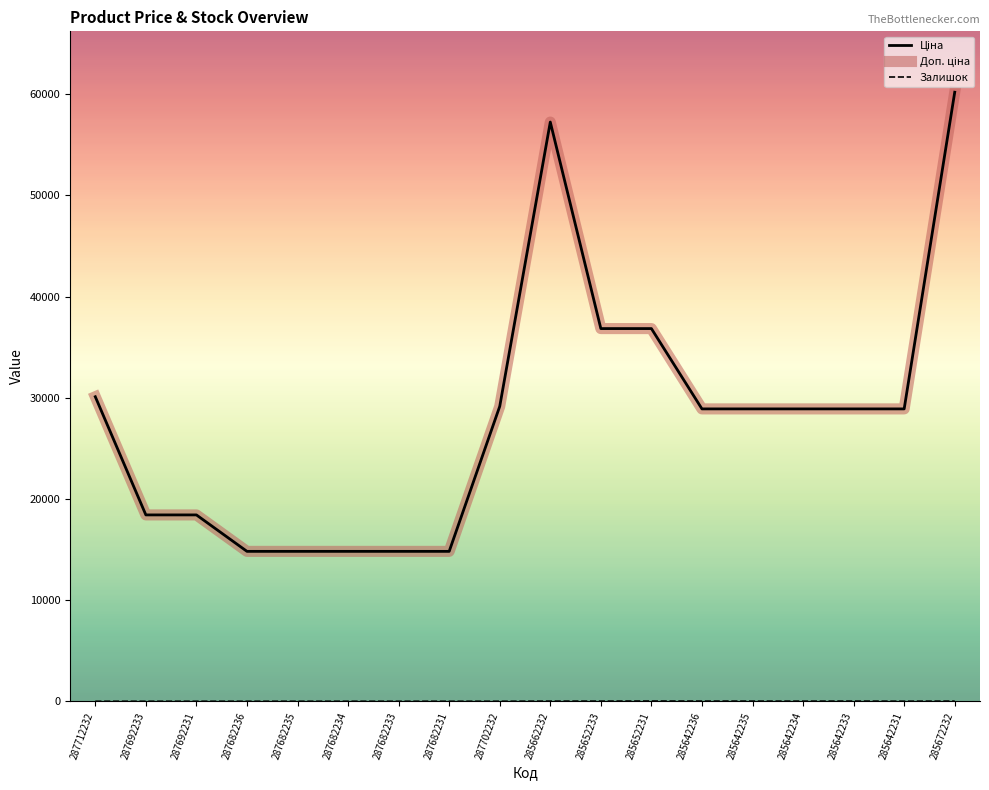

Between 287682236 and 287682231, which series saw the biggest shift?

Ціна